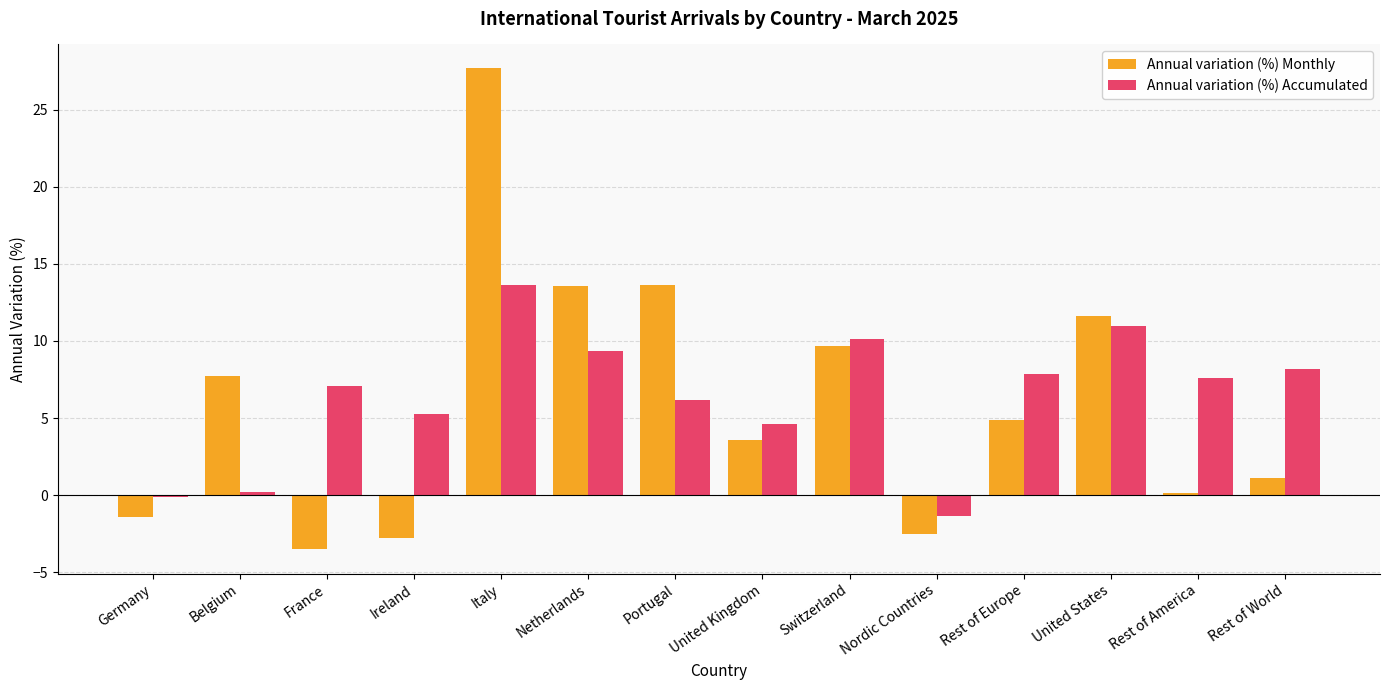

What is the highest value of the Annual variation (%) Accumulated series?

13.6